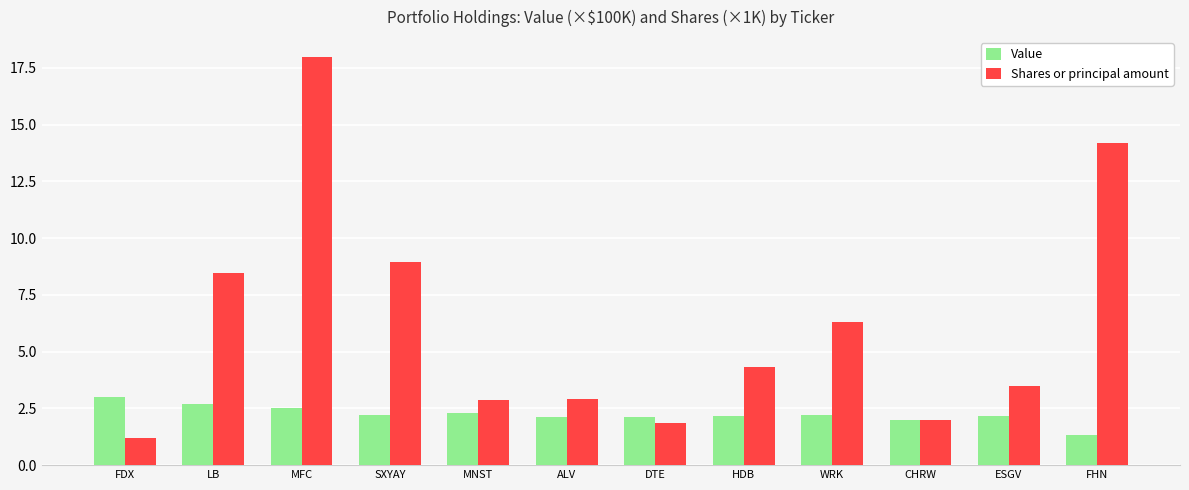

At MNST, list the series in order from smallest to largest.

Value, Shares or principal amount